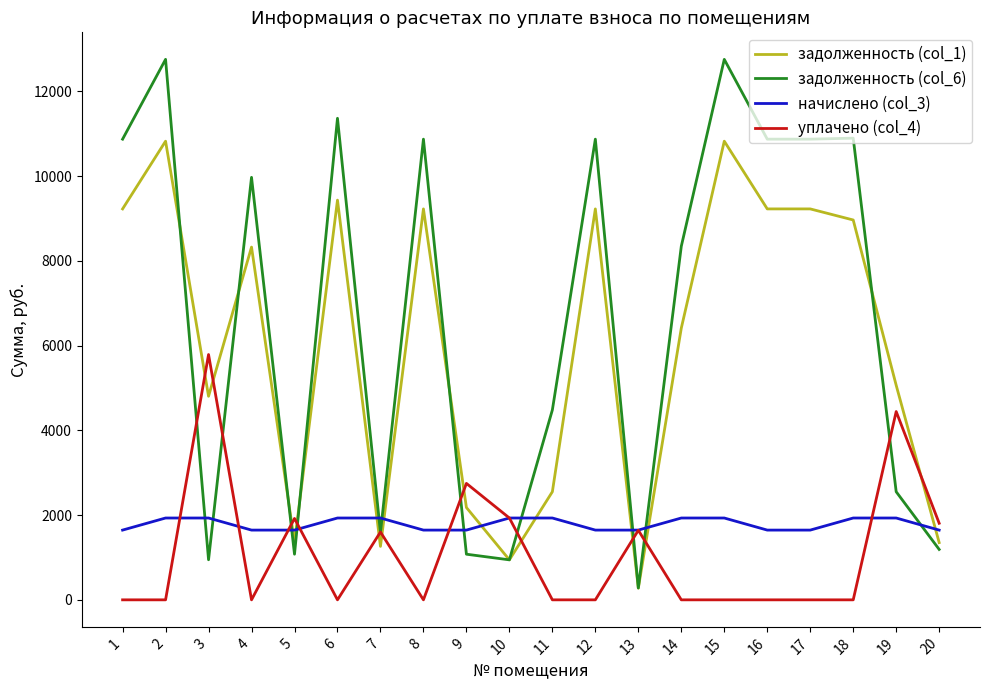

Which series has the largest total across all categories?

задолженность (col_6)